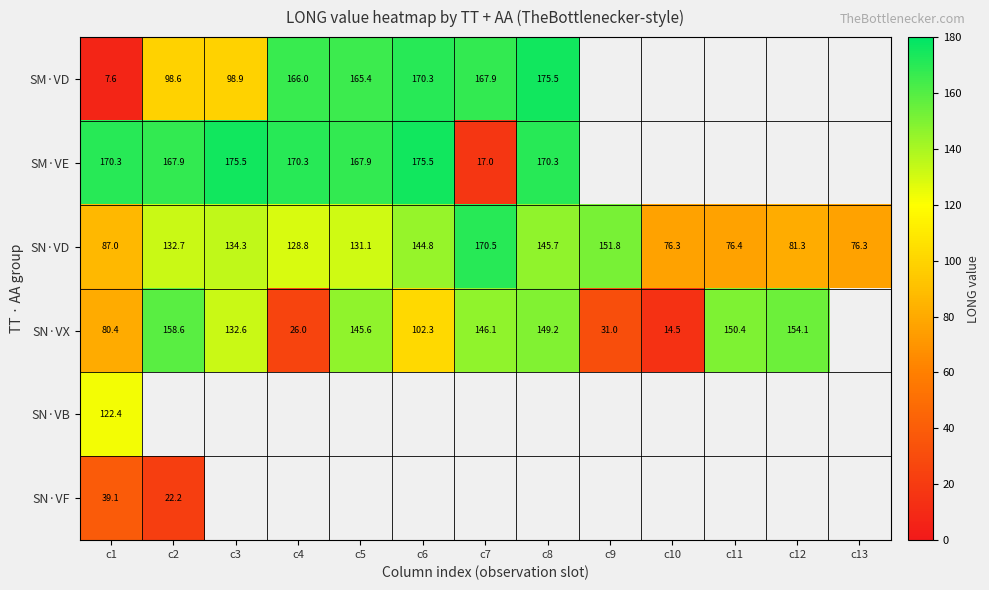

What value does the SN·VD series have at c8?

145.7